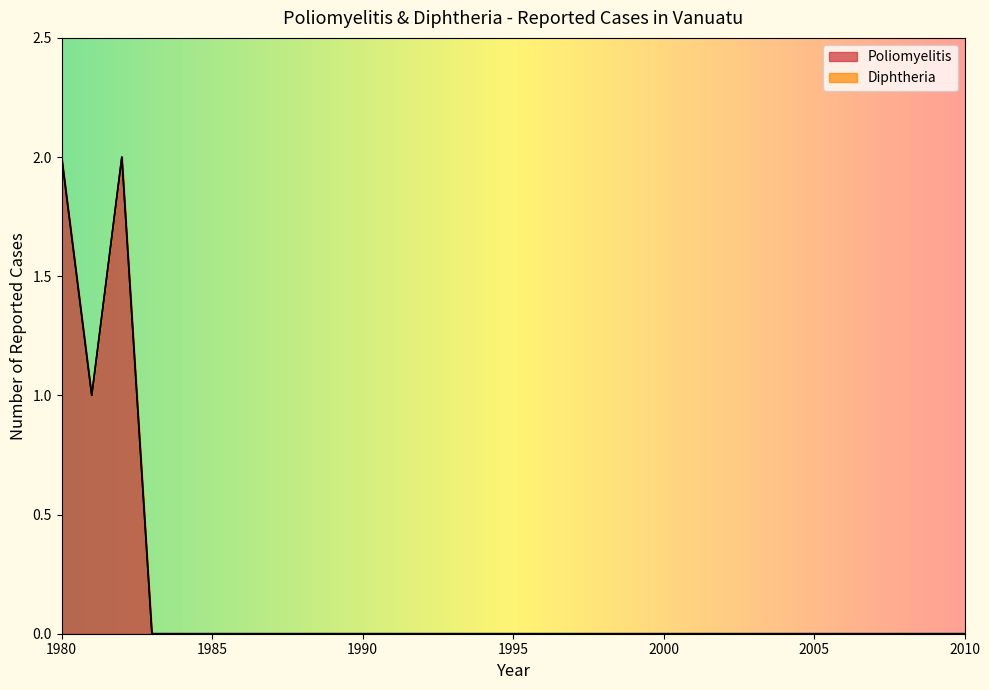

At which category does the chart reach its minimum across all series?

1983